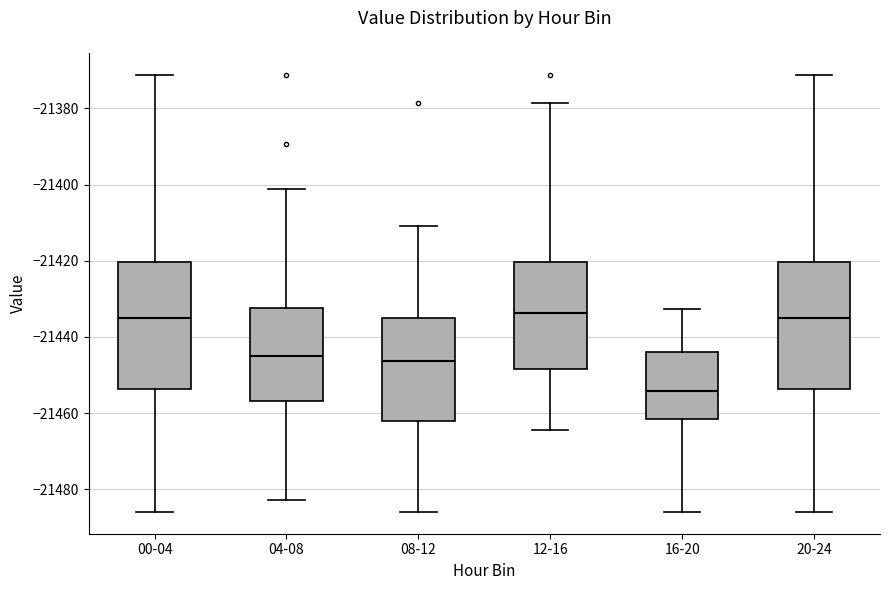

Reading left to right, read every box against the y-axis: the position of its median line, the range the box covers, and the ends of its whiskers. The values are not printed on the chart, so give them approximately, as read against the axis.

00-04: median -21434, box -21454 to -21420, whiskers -21486 to -21372
04-08: median -21446, box -21456 to -21432, whiskers -21482 to -21402
08-12: median -21446, box -21462 to -21436, whiskers -21486 to -21410
12-16: median -21434, box -21448 to -21420, whiskers -21464 to -21378
16-20: median -21454, box -21462 to -21444, whiskers -21486 to -21432
20-24: median -21434, box -21454 to -21420, whiskers -21486 to -21372